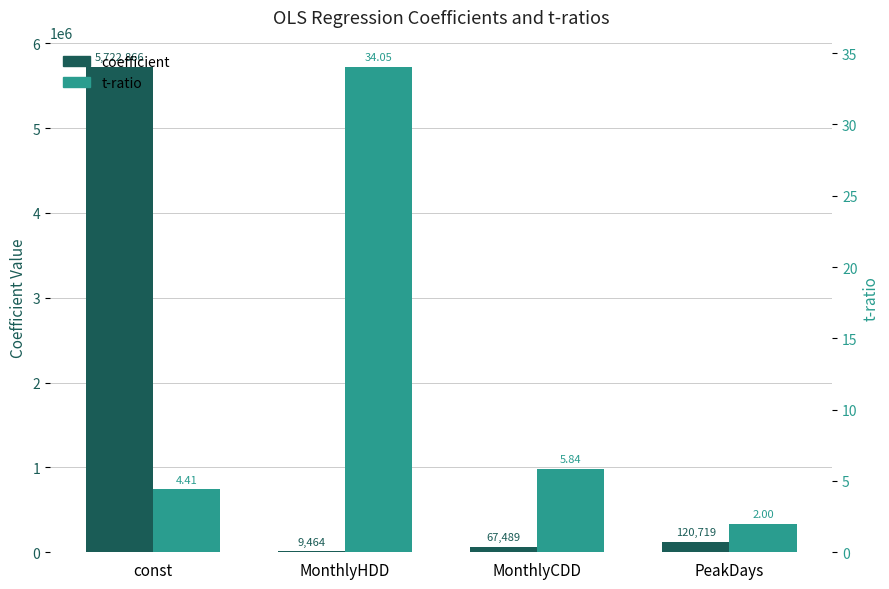

What is the minimum value shown in the chart?

2.0